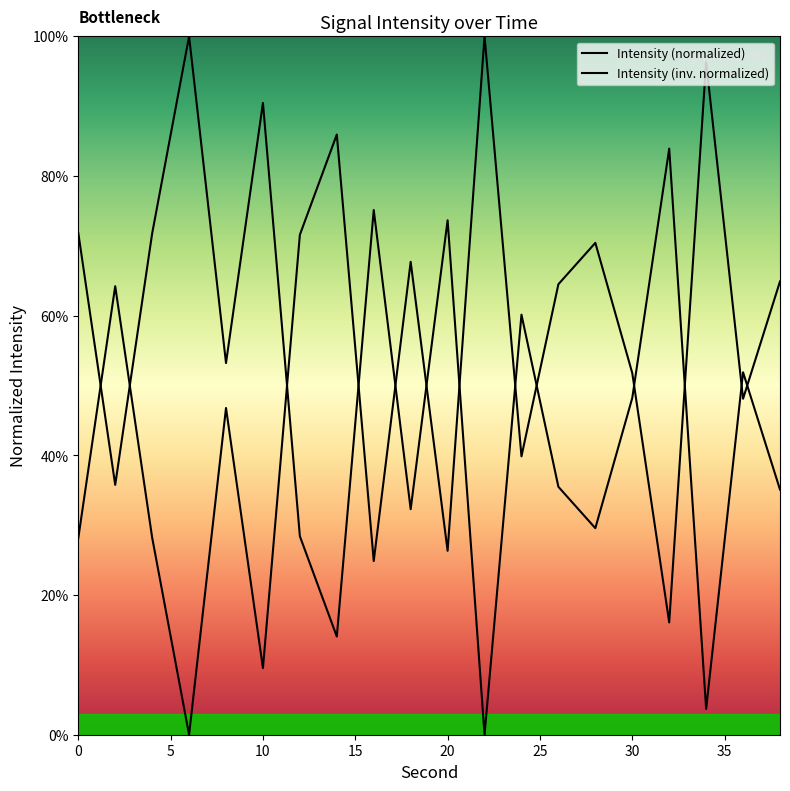

Is it true that Intensity (normalized) equals 60.6 at 17?

False